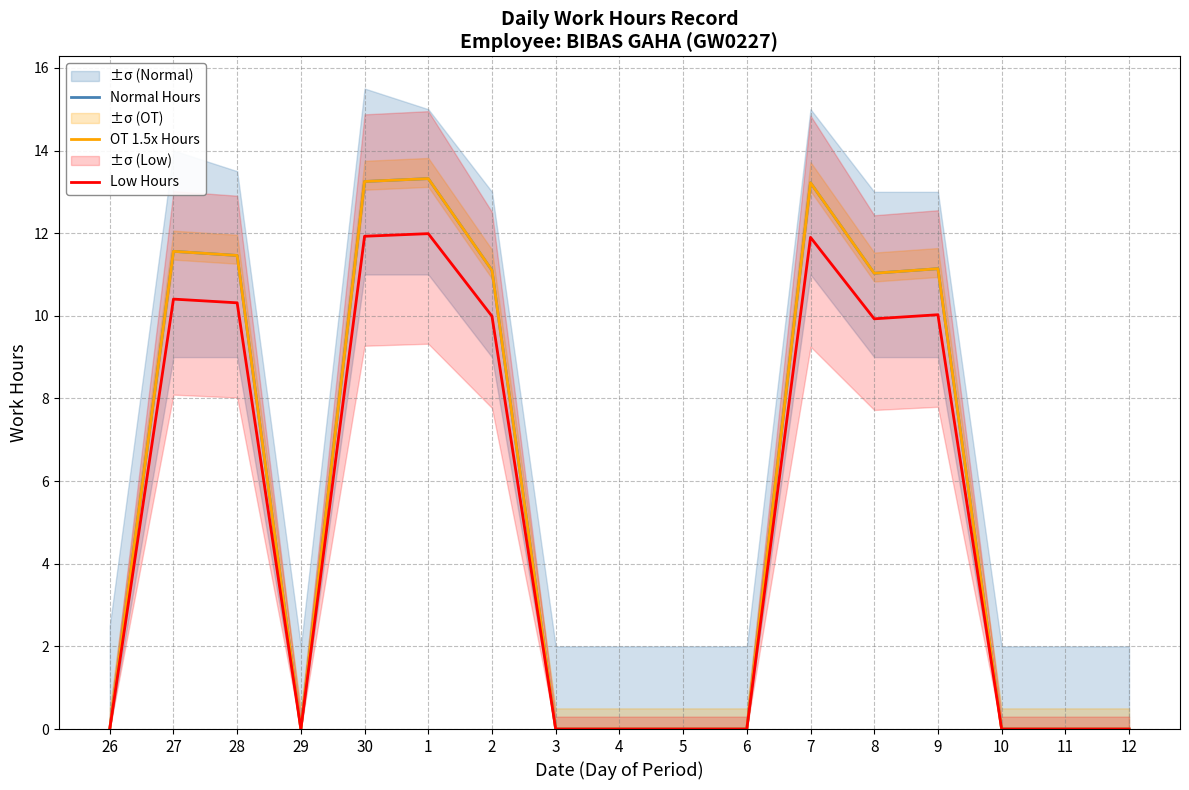

Does the chart display data point markers on the line(s)?

No